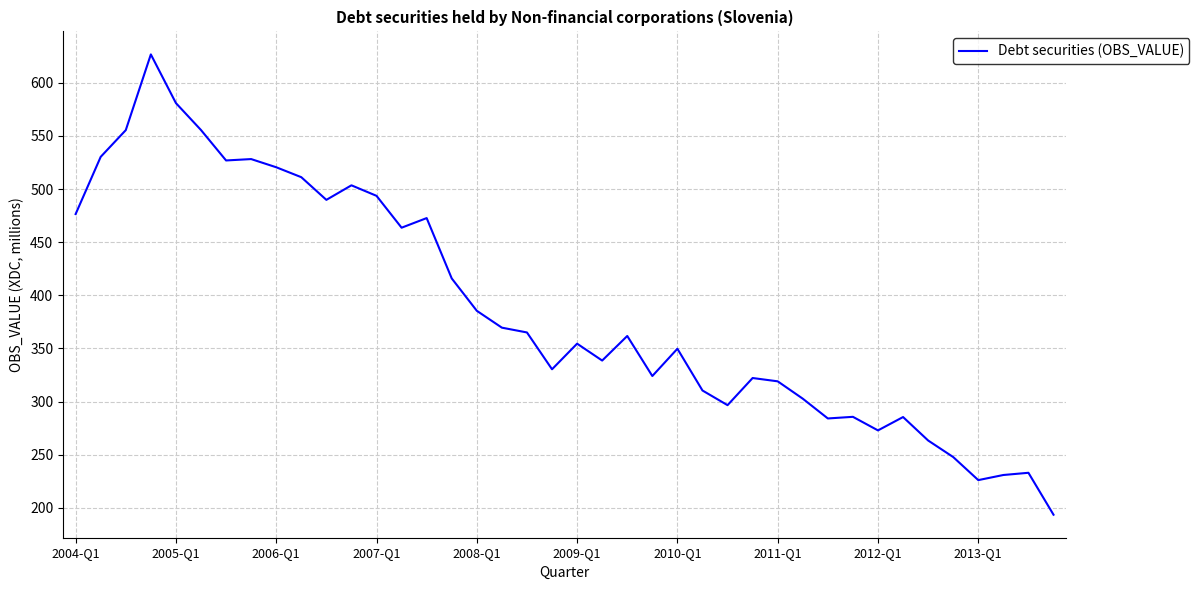

What is the smallest value displayed?

193.5